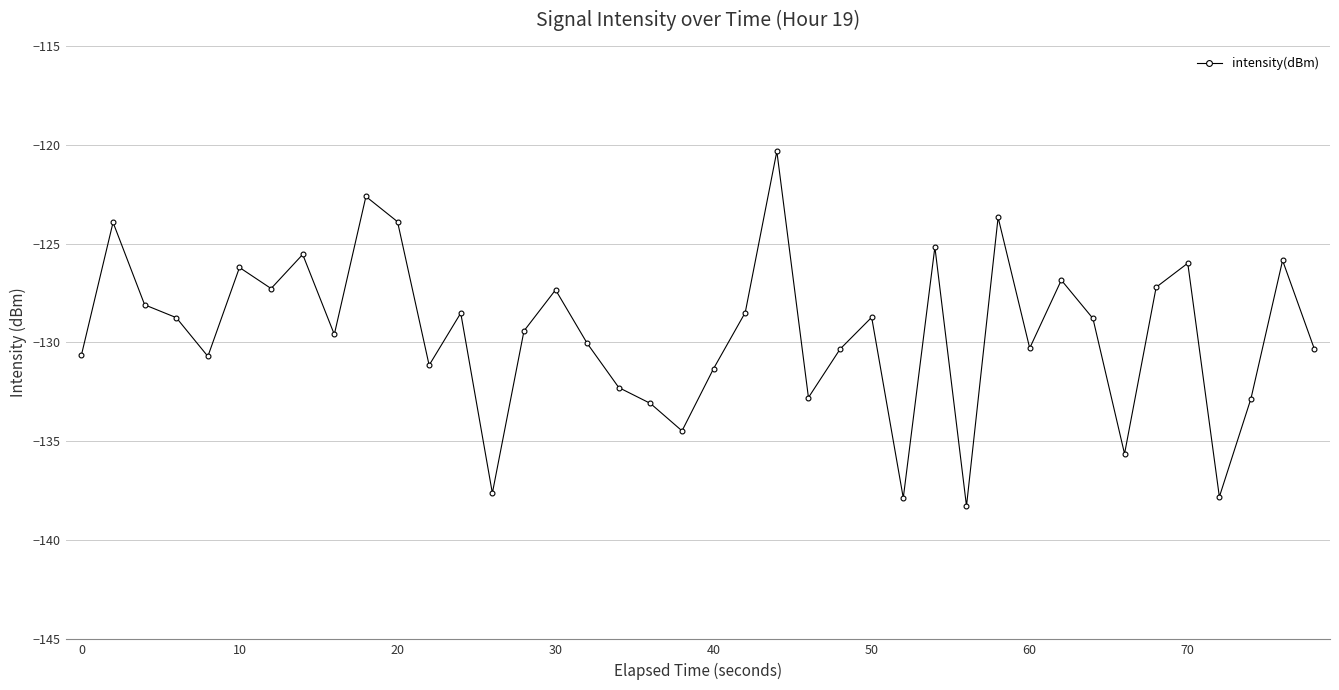

What is the value of the 20th point from the left?

-134.5